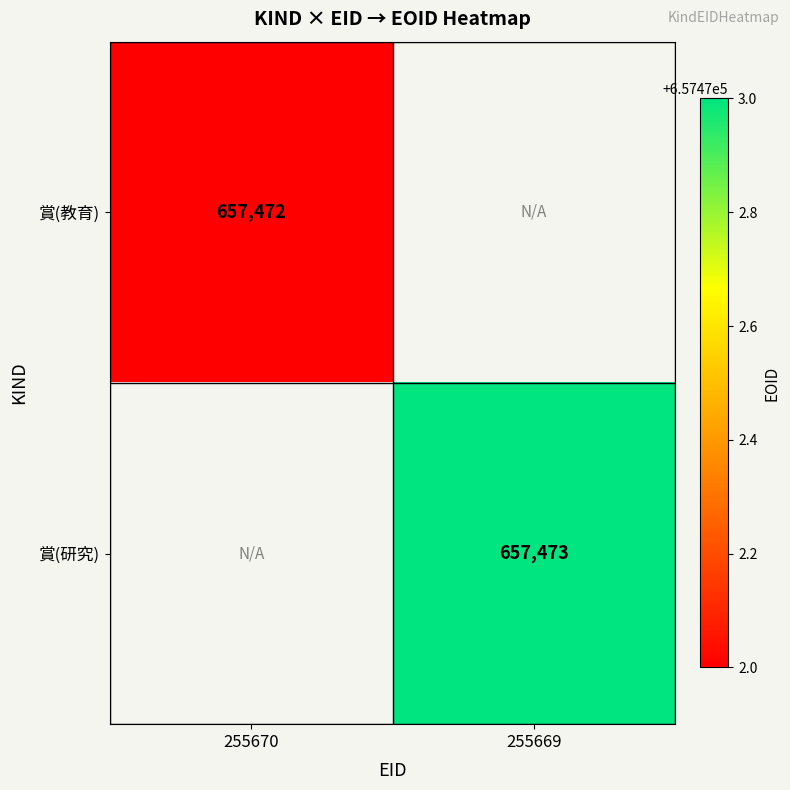

Which has a higher value, 255670 or 255669?

255669